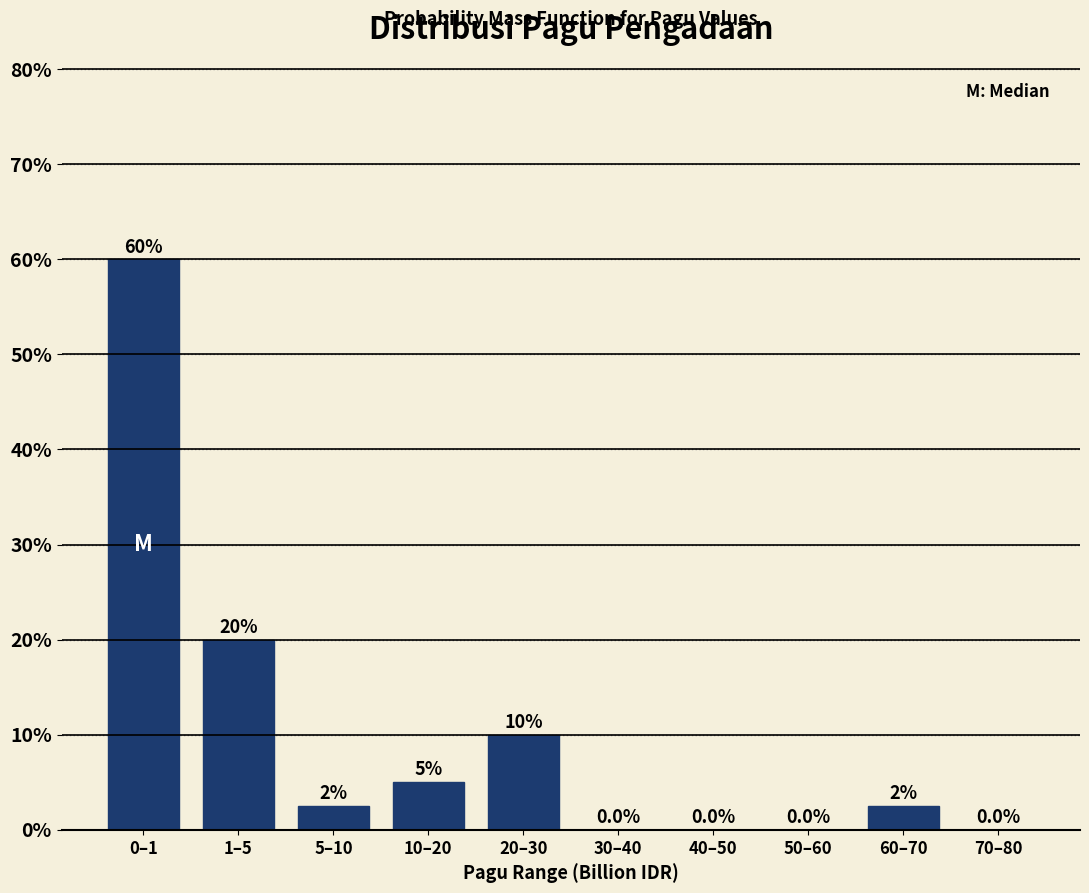

Reading left to right, transcribe all the data shown in this chart.

0–1=60.0	1–5=20.0	5–10=2.5	10–20=5.0	20–30=10.0	30–40=0.0	40–50=0.0	50–60=0.0	60–70=2.5	70–80=0.0